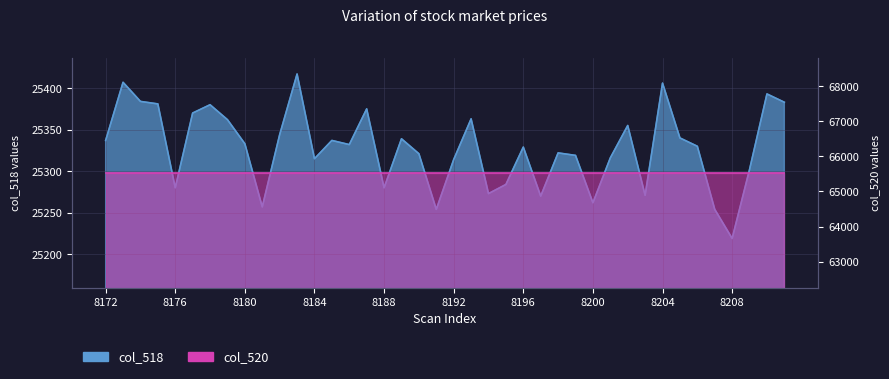

The chart shows a value of 33919 at 8182. True or false?

False